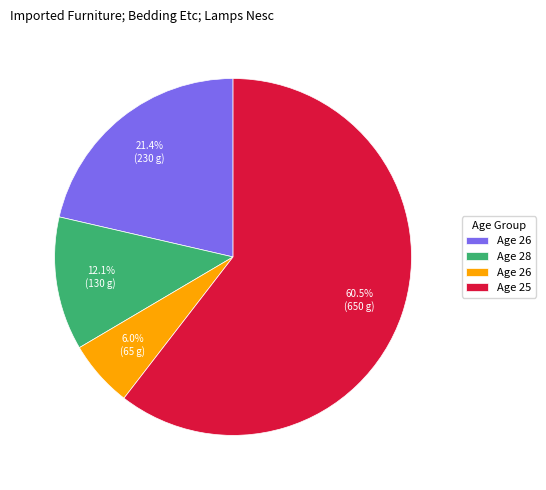

How many segments does this pie chart have?

4